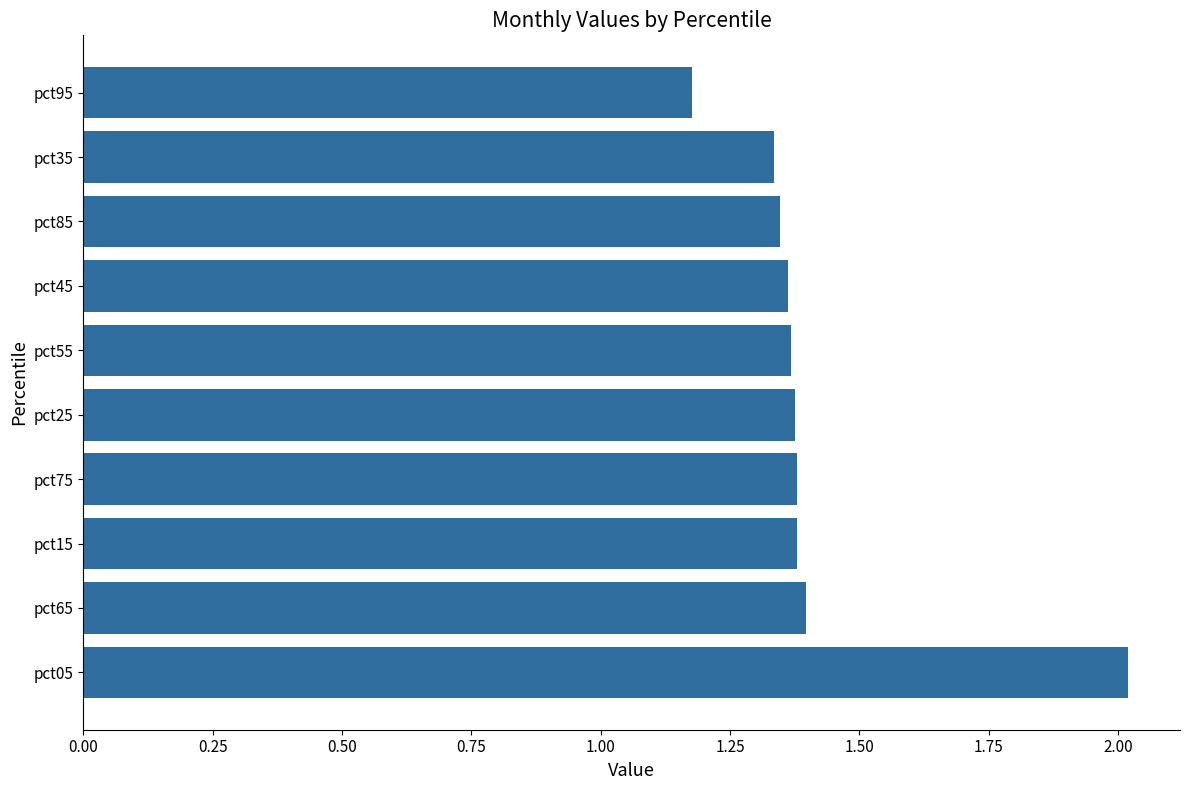

How many bars are there in total?

10